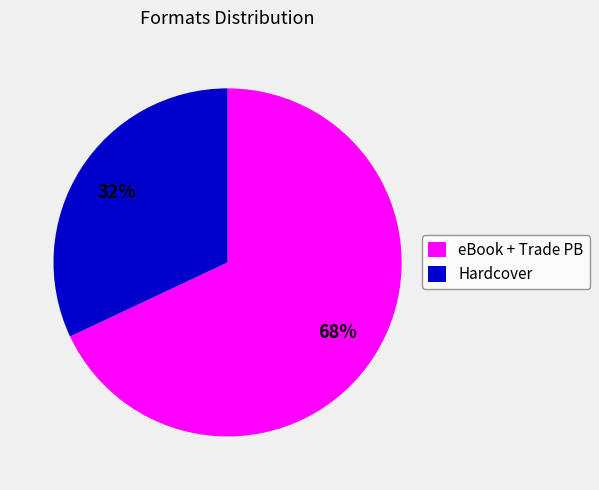

Which slice is the smallest?

Hardcover